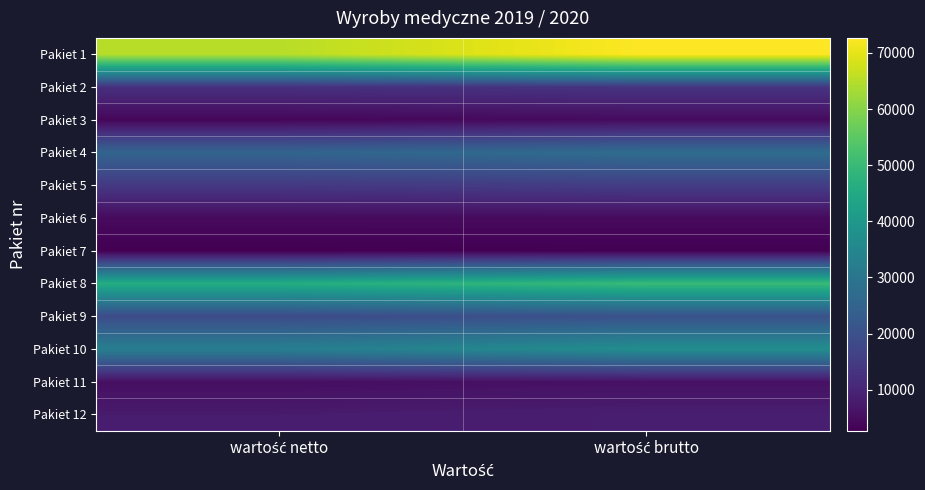

What is the total value across all series at wartość brutto?

262824.8